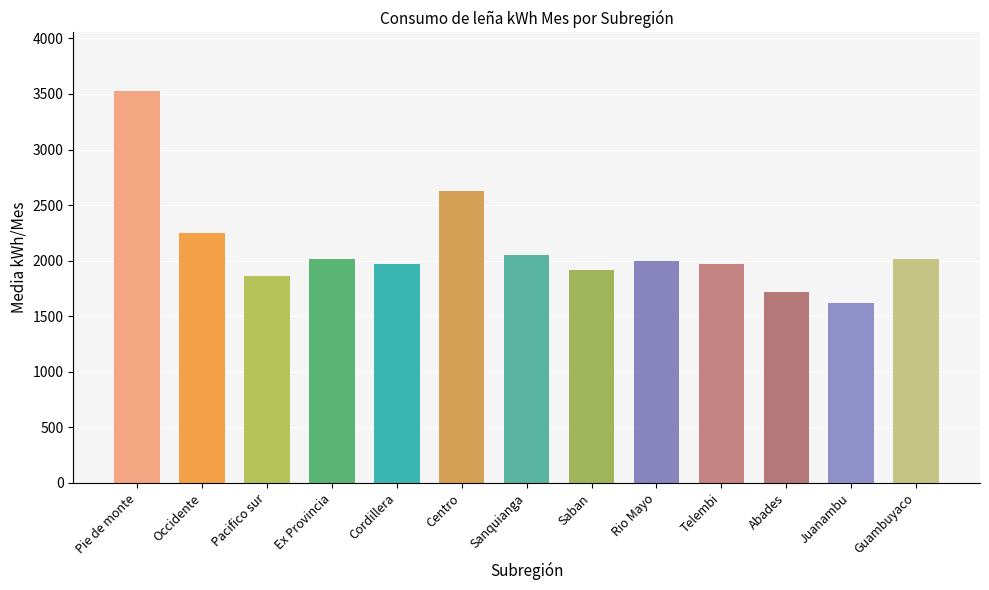

What is the change in value from Occidente to Telembi?

-278.5